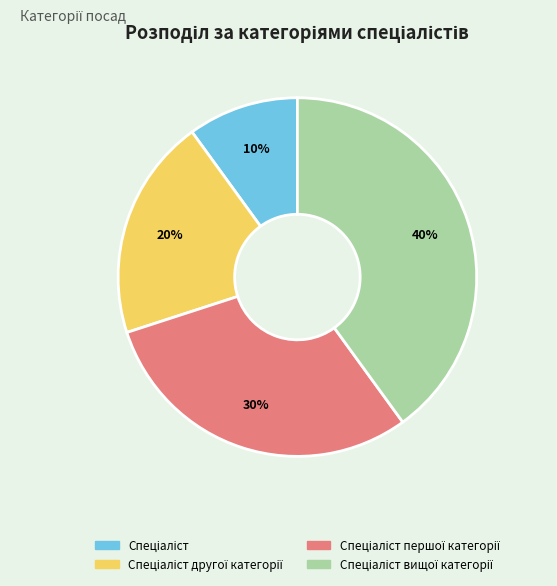

Count the number of slices in the pie.

4